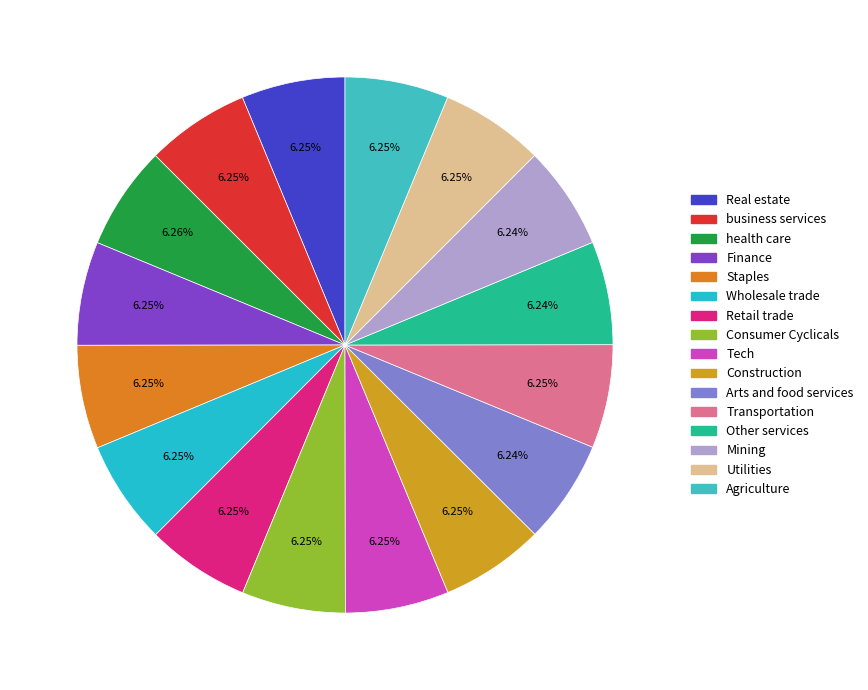

Count the number of slices in the pie.

16